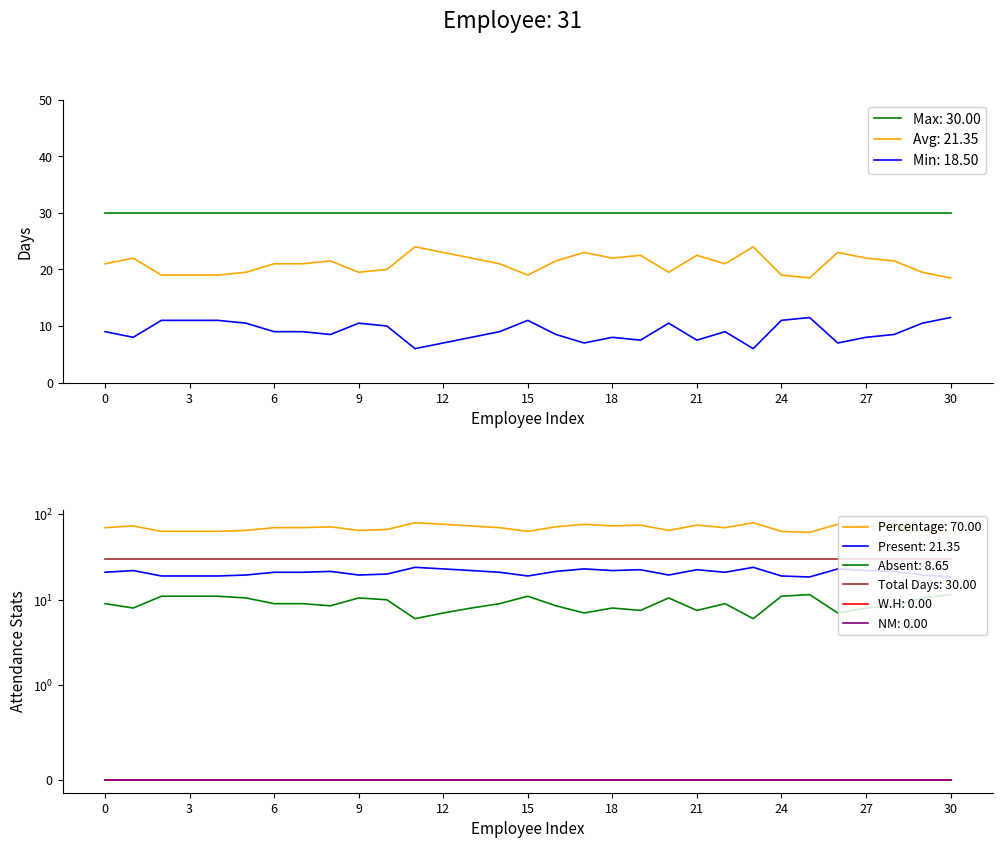

True or false: Avg: 21.35 has a value of 31.6 at 12.

False